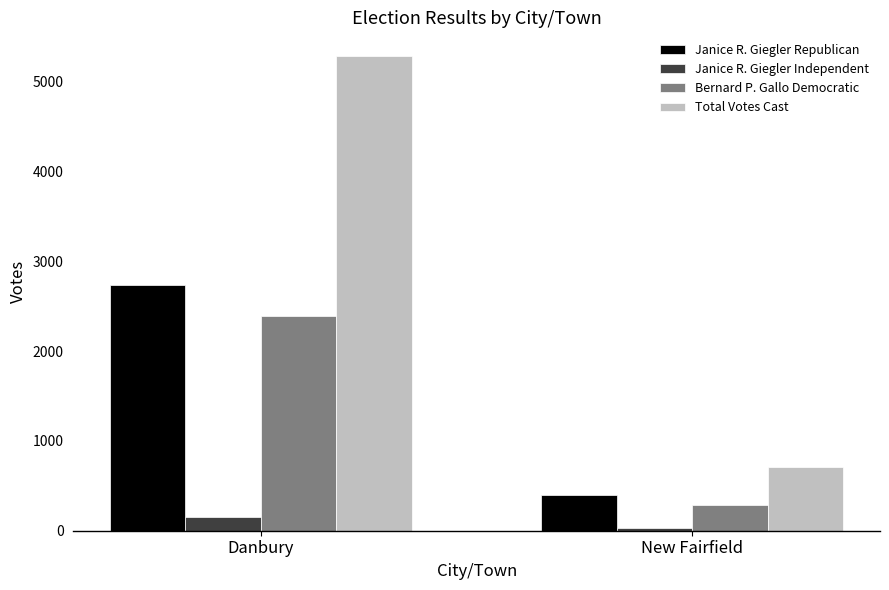

What is the value of the Janice R. Giegler Republican bar at the 2nd from the left?

398